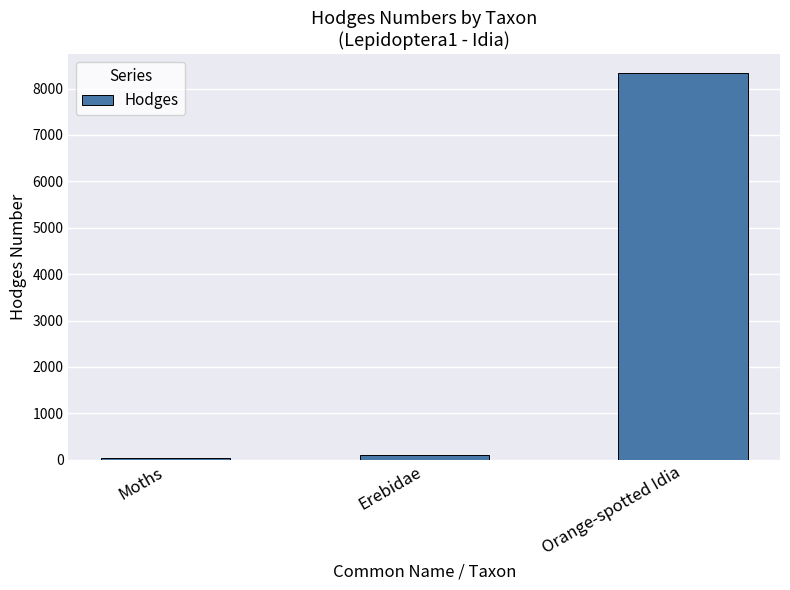

Approximately how many times larger is the value at Moths compared to Erebidae?

0.3